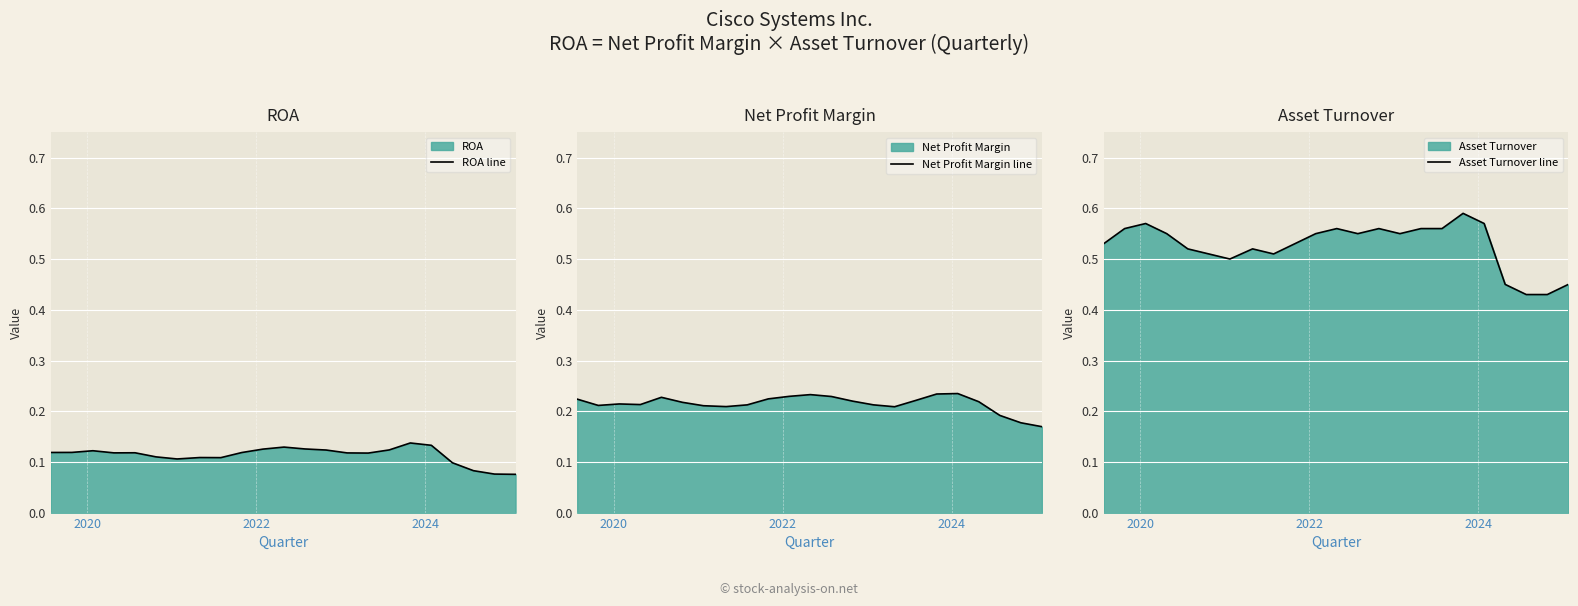

Count the number of categories in the chart.

23